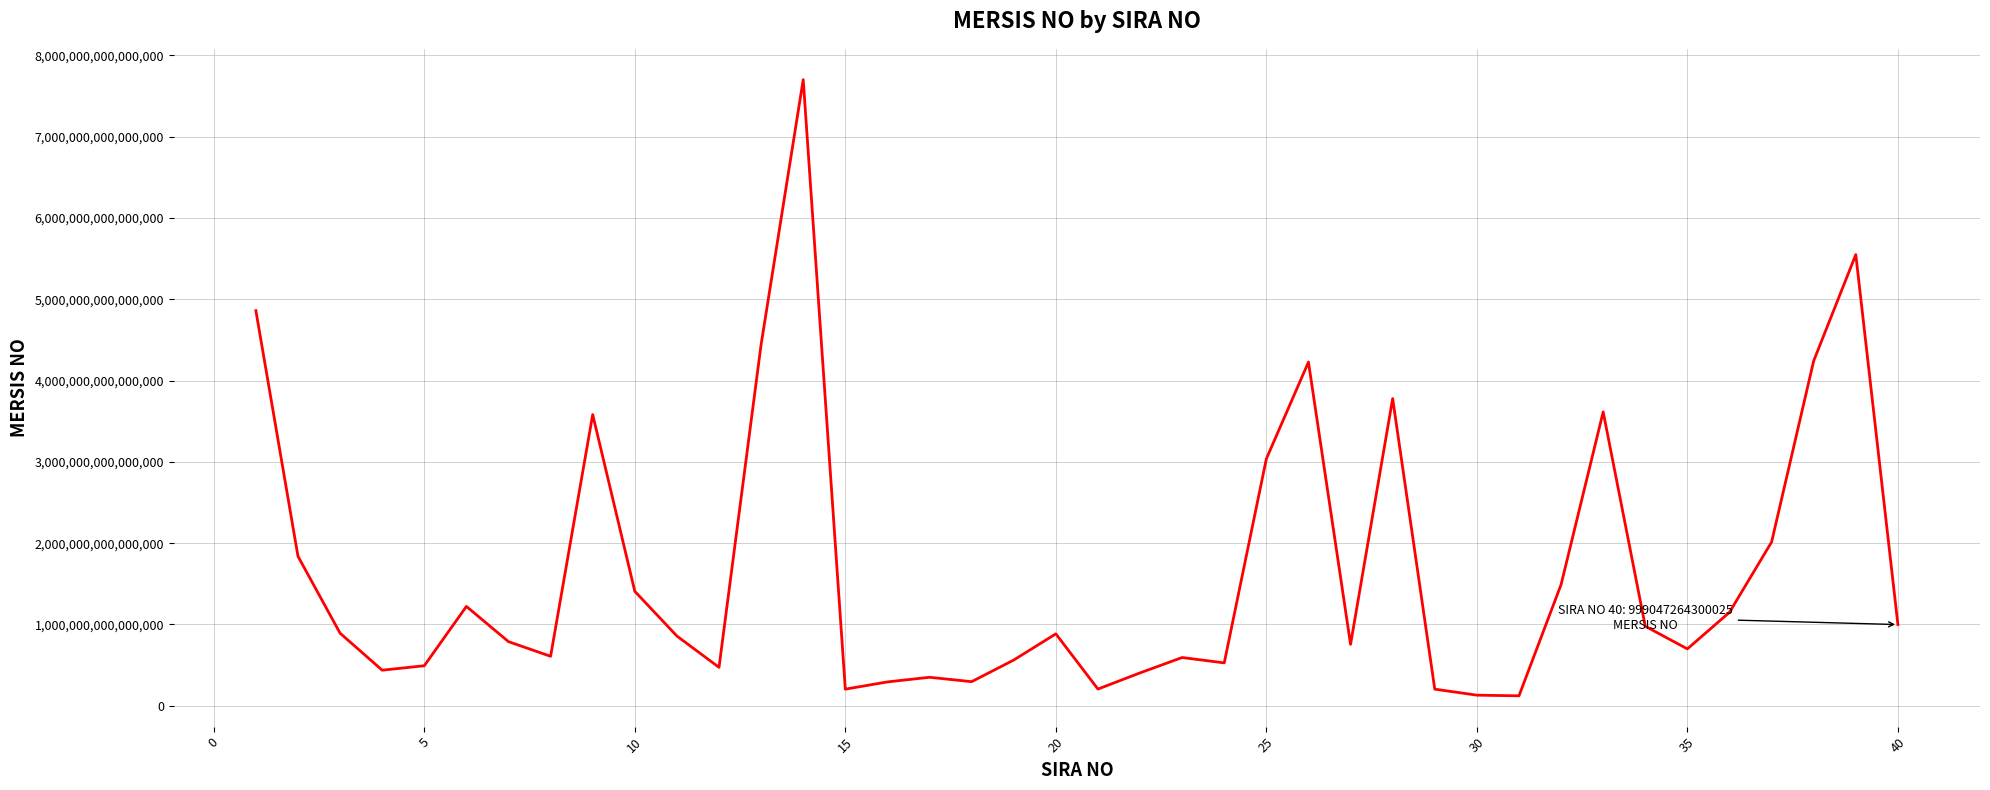

How many lines are shown in the chart?

1